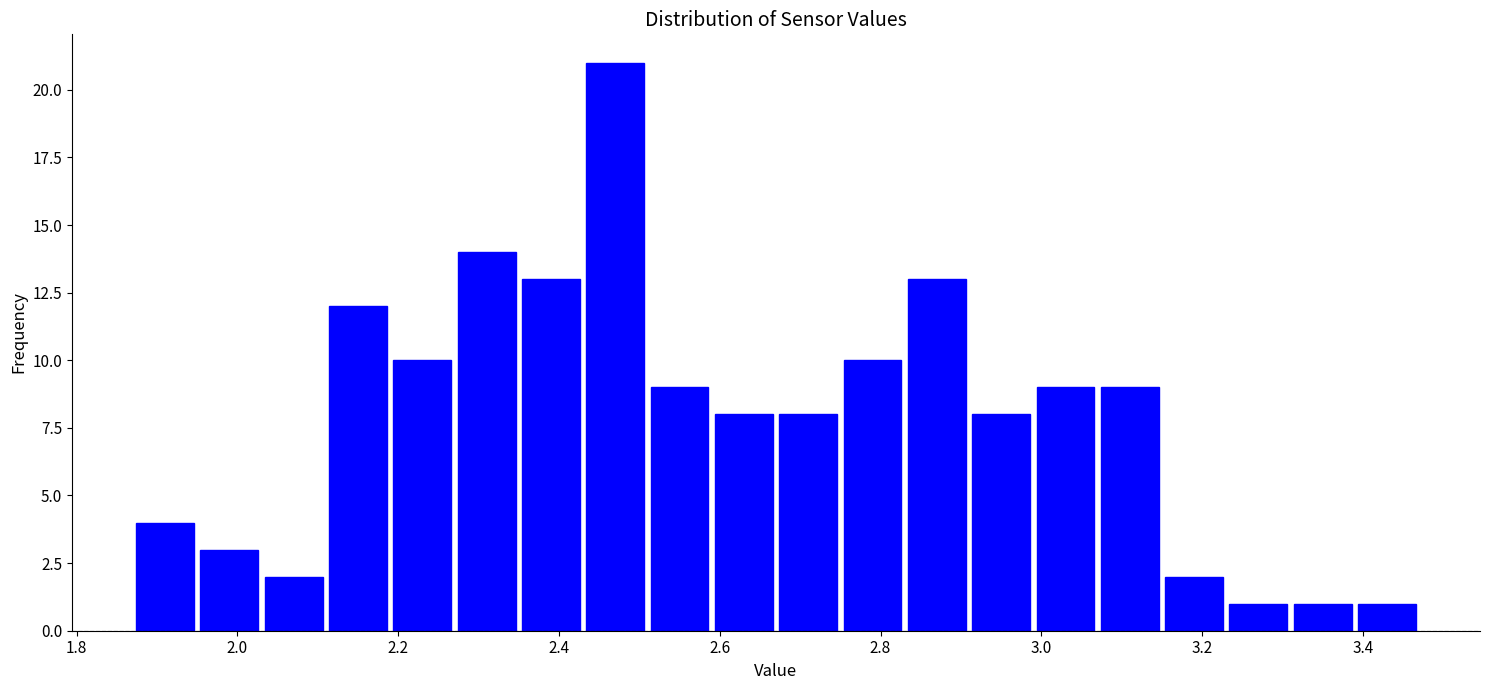

Reading left to right, list every bar in this chart as the range it spans on the x-axis followed by its height. Neither the bar edges nor the heights are printed on the chart, so give them approximately, as read against the axes.

1.87 to 1.95: 4
1.95 to 2.03: 3
2.03 to 2.11: 2
2.11 to 2.19: 12
2.19 to 2.27: 10
2.27 to 2.35: 14
2.35 to 2.43: 13
2.43 to 2.51: 21
2.51 to 2.59: 9
2.59 to 2.67: 8
2.67 to 2.75: 8
2.75 to 2.83: 10
2.83 to 2.91: 13
2.91 to 2.99: 8
2.99 to 3.07: 9
3.07 to 3.15: 9
3.15 to 3.23: 2
3.23 to 3.31: 1
3.31 to 3.39: 1
3.39 to 3.47: 1